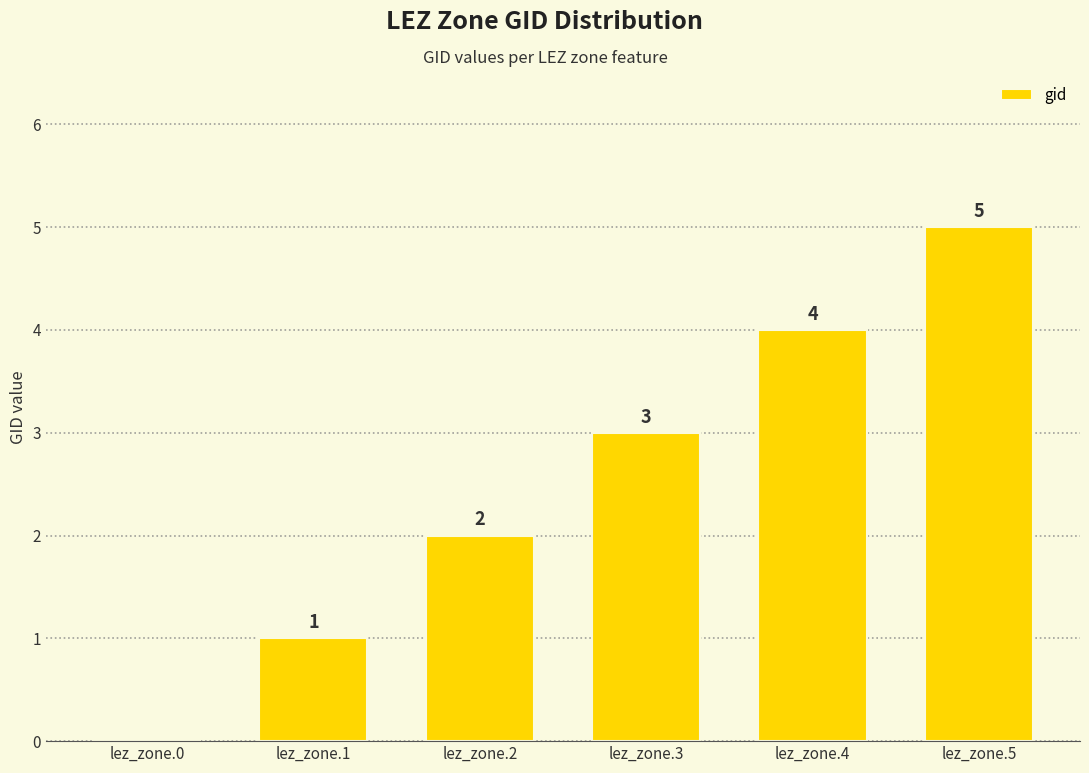

How many distinct data groups are displayed?

1